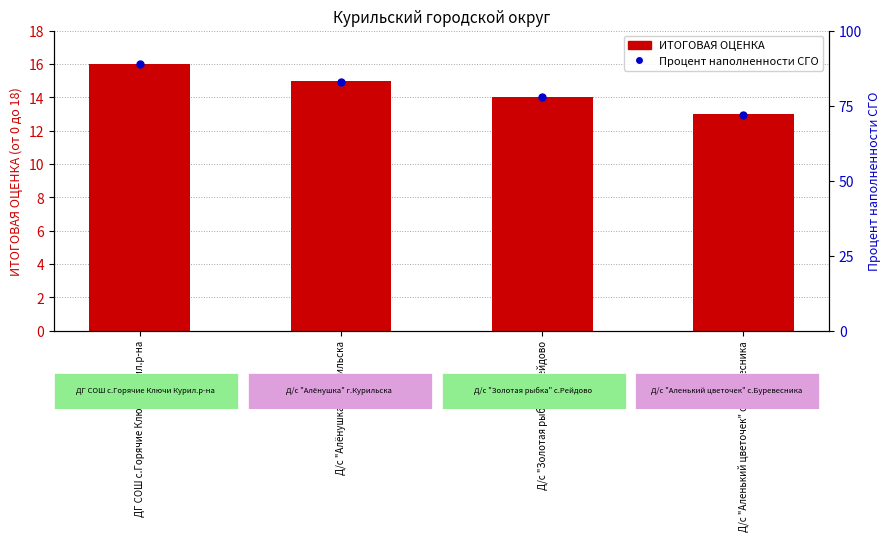

Is it true that Процент наполненности СГО equals 16 at Д/с "Аленький цветочек" с.Буревесника?

False